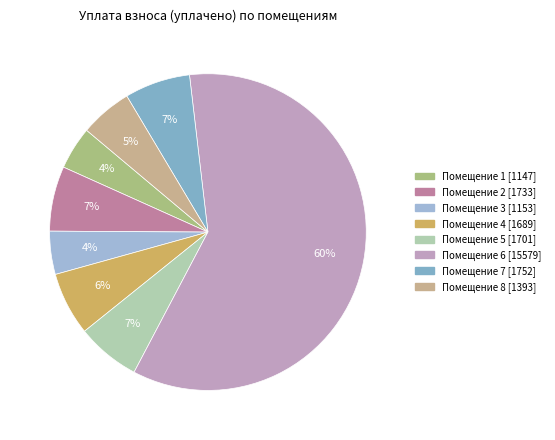

What is the majority slice?

6